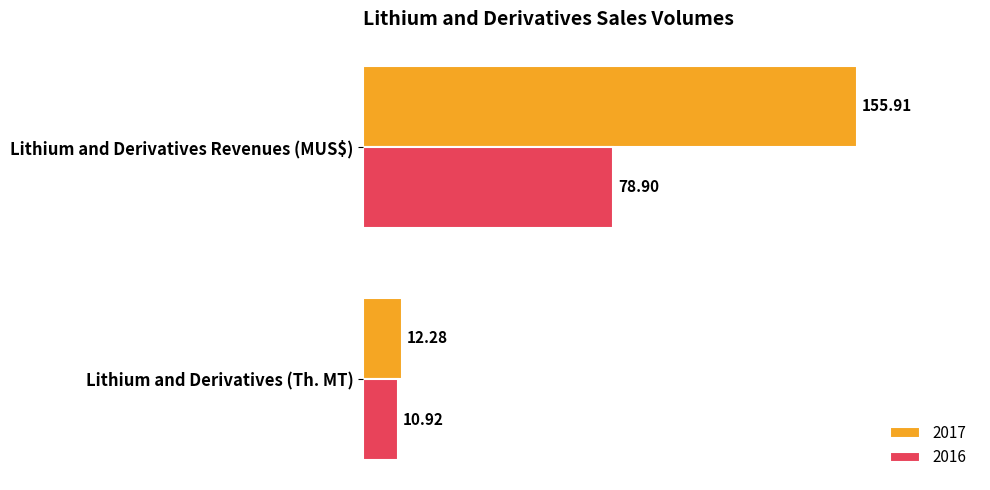

What is the sum of all 2016 values?

89.8